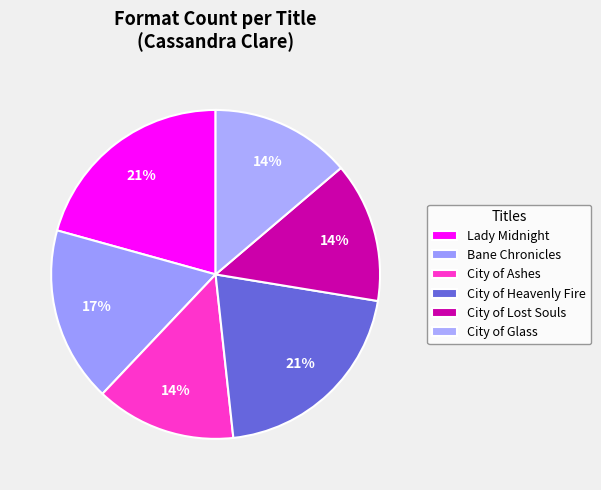

Combined, what portion of the pie is City of Glass and Lady Midnight?

34.5%